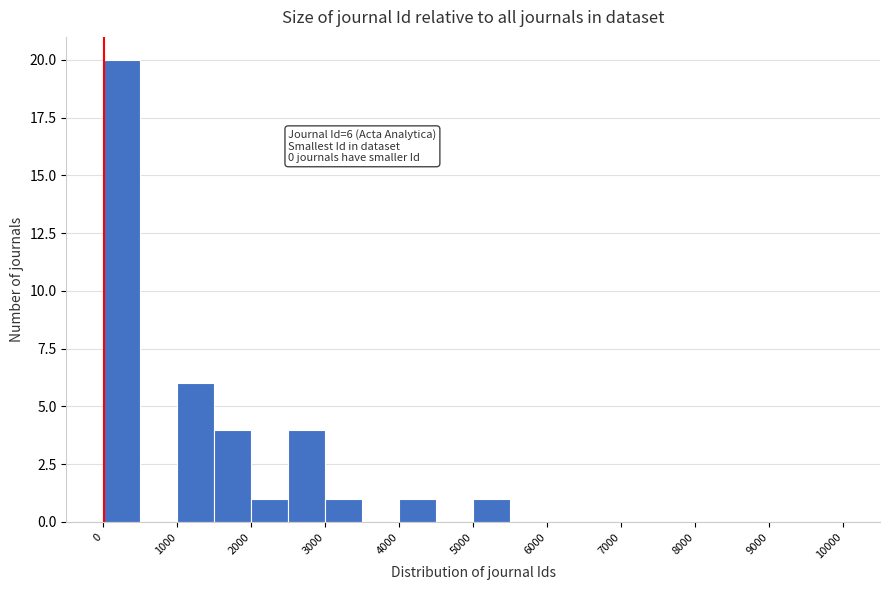

Over which range of the x-axis is the bar tallest?

0 to 500